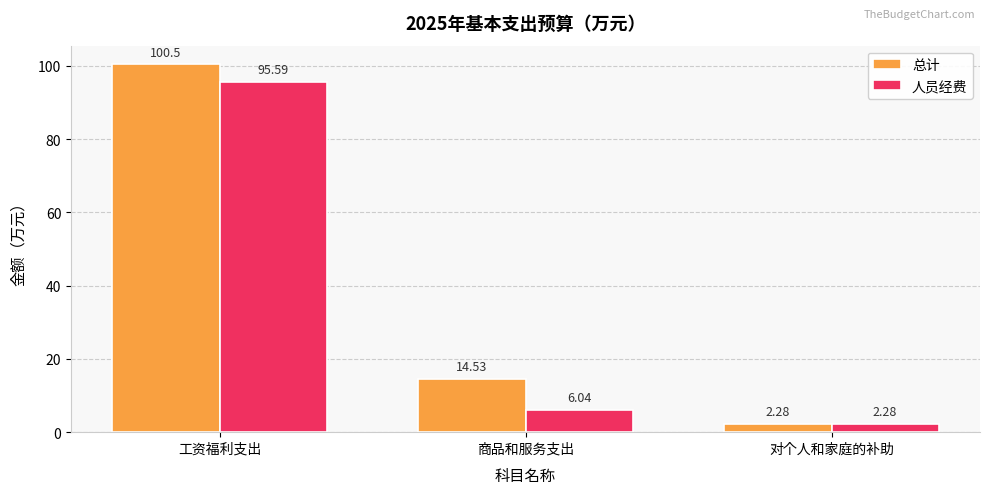

The value of 总计 at 商品和服务支出 is 8.3. True or false?

False